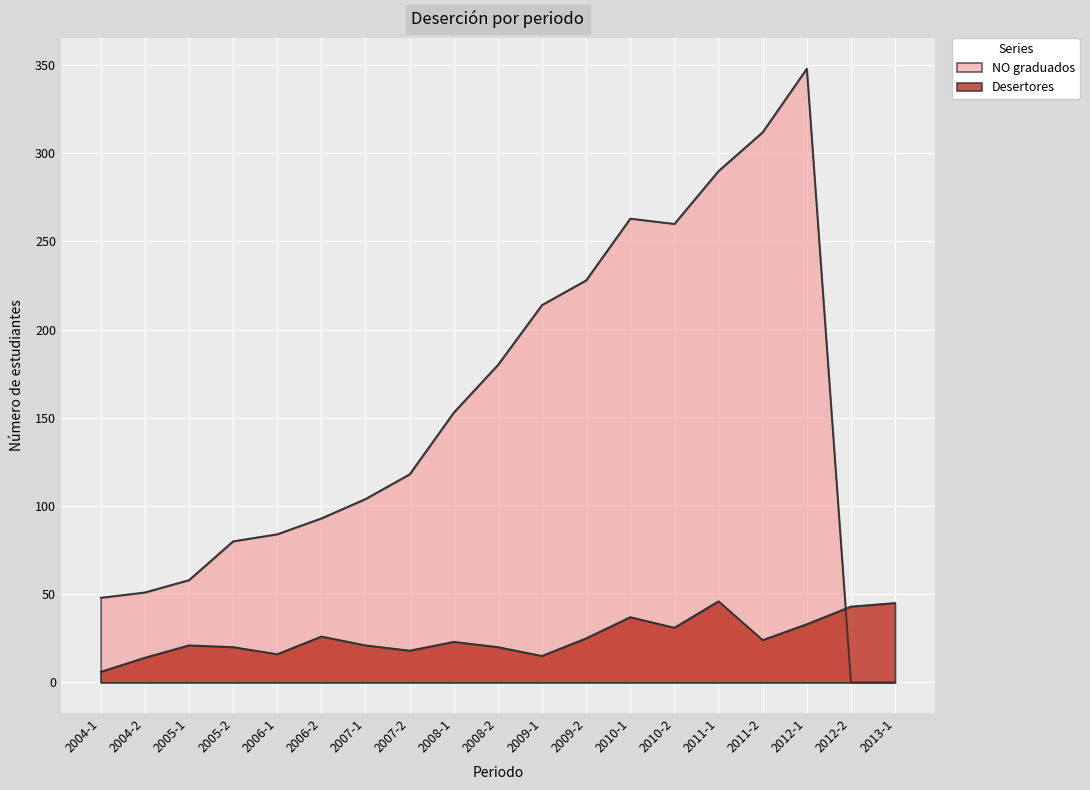

What is the maximum value for NO graduados?

348